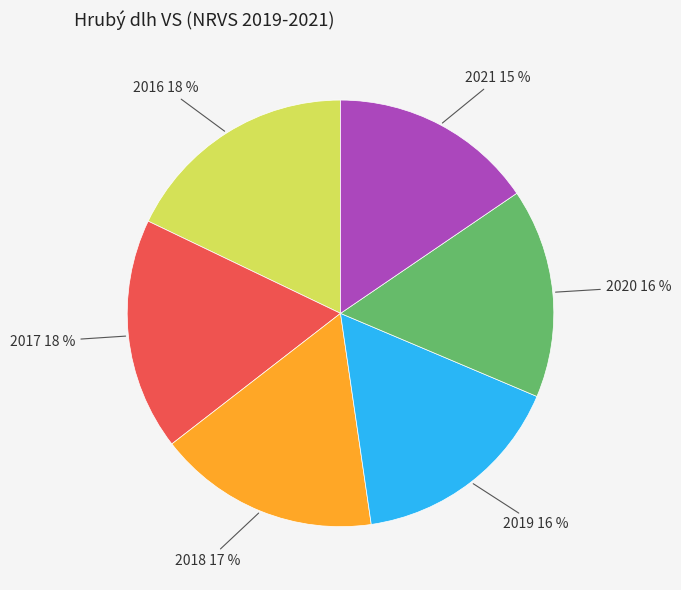

Does 2016 represent more than half of the total?

No